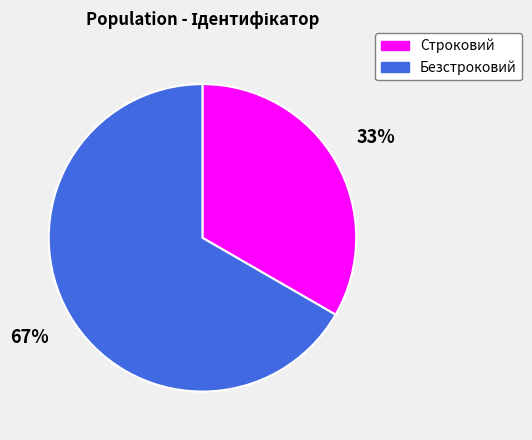

What is the smallest slice in the pie chart?

Строковий